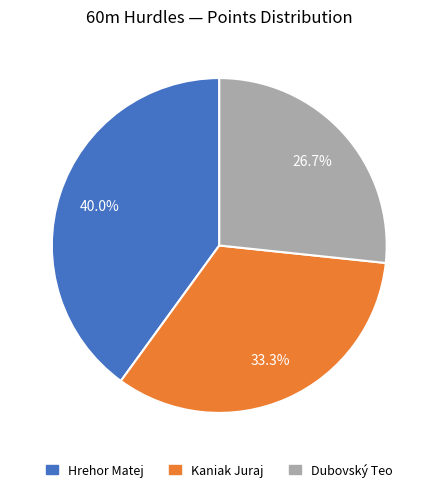

Is it true that Dubovský Teo is 17% of the pie?

False